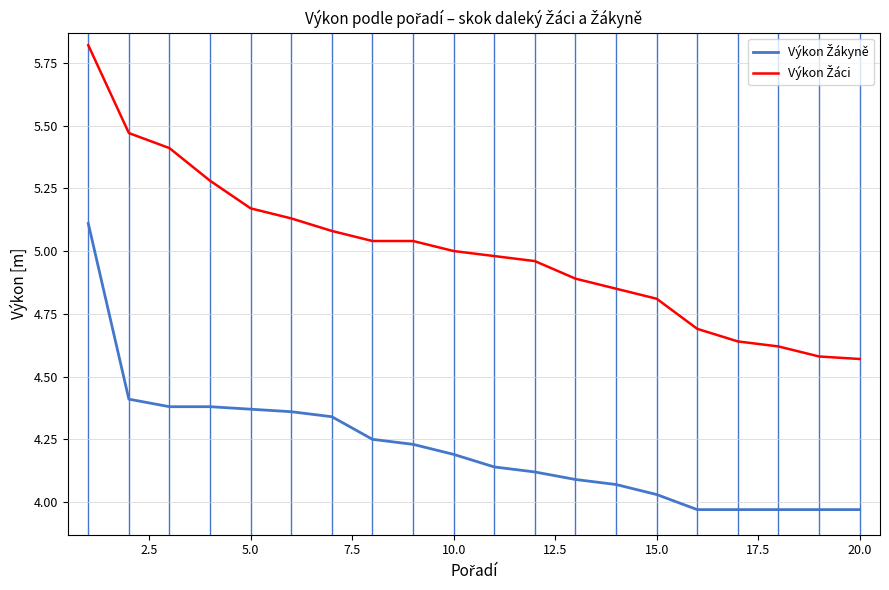

How many lines are shown in the chart?

2